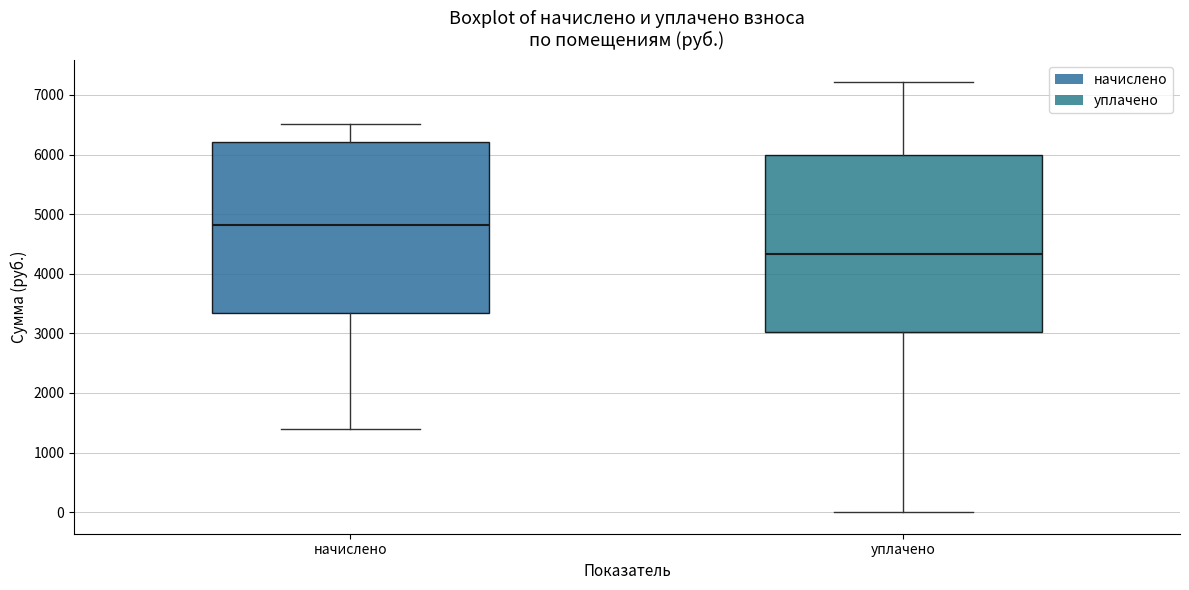

Reading left to right, transcribe this box plot: for each box, give where its median line is, the range the box spans, and where its two whiskers end, as read against the y-axis. The values are not printed on the chart, so give them approximately, as read against the axis.

начислено: median 4800, box 3300 to 6200, whiskers 1400 to 6500
уплачено: median 4300, box 3000 to 6000, whiskers 0 to 7200